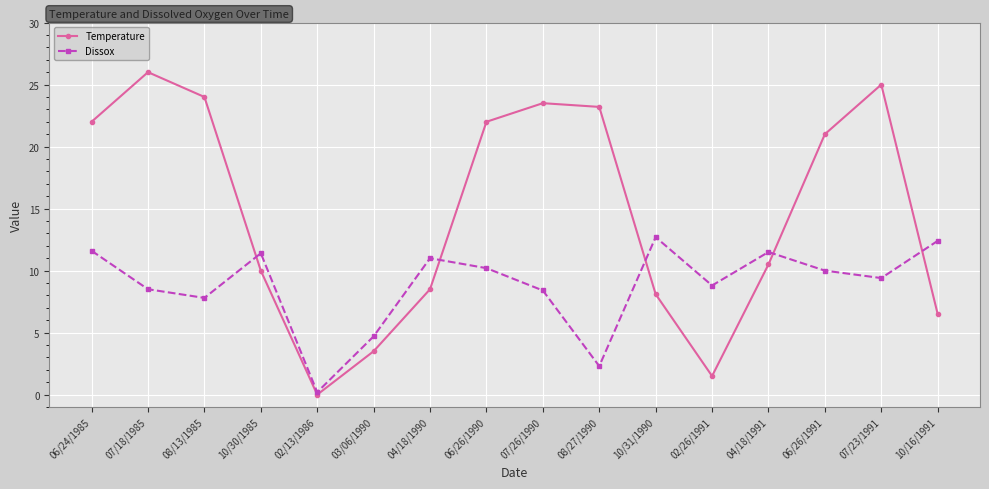

List the series in order of their overall mean, highest first.

Temperature, Dissox